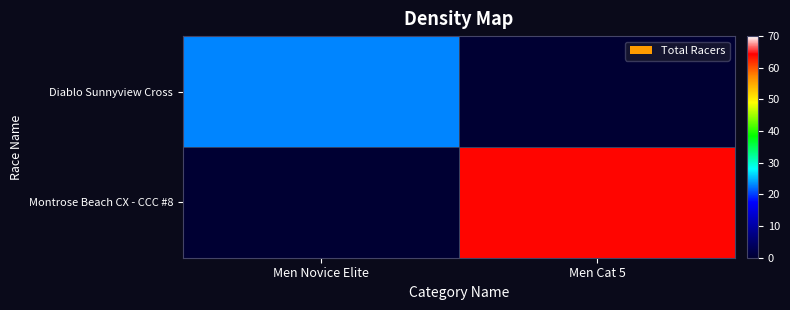

Which series has the widest spread of values?

Montrose Beach CX - CCC #8